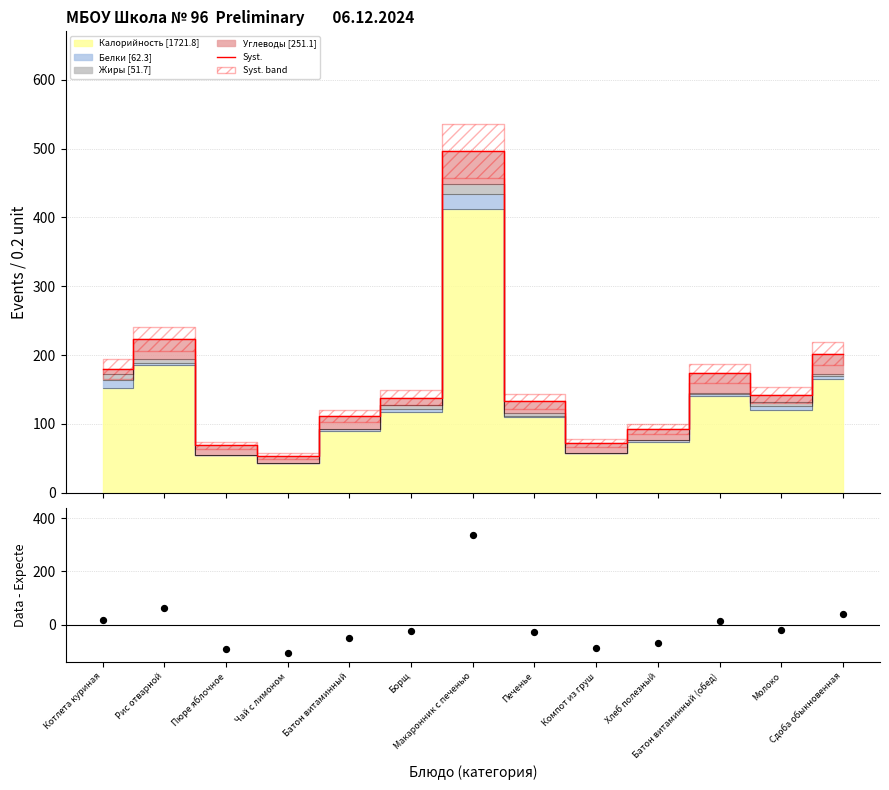

Which series reaches the minimum Y coordinate?

Data - Expected